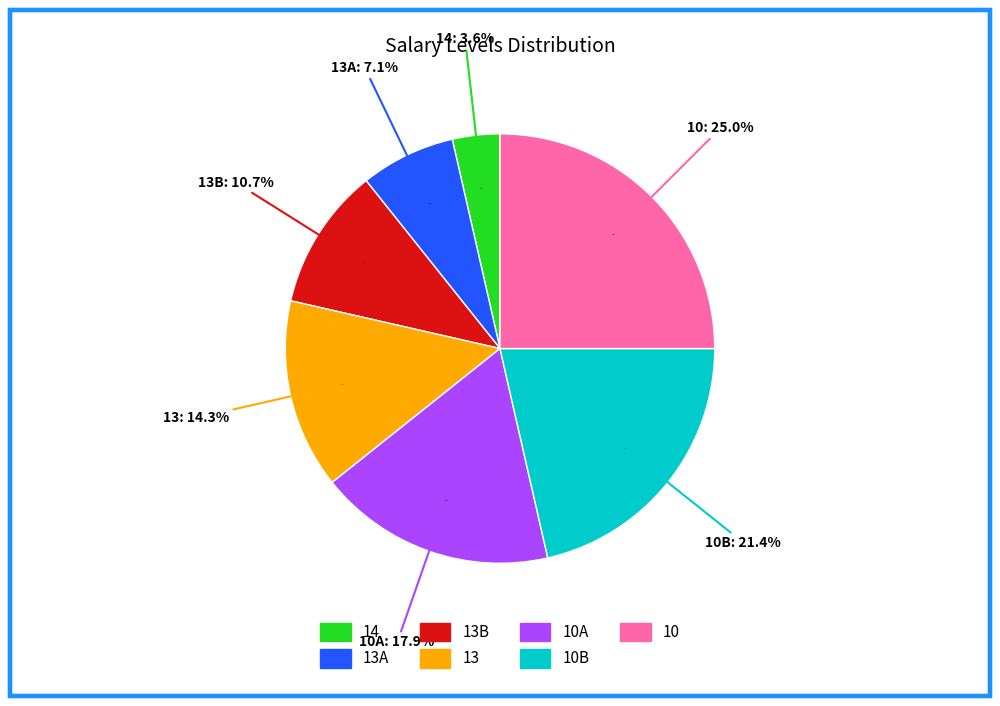

To the nearest percent, what is the average slice percentage?

14%